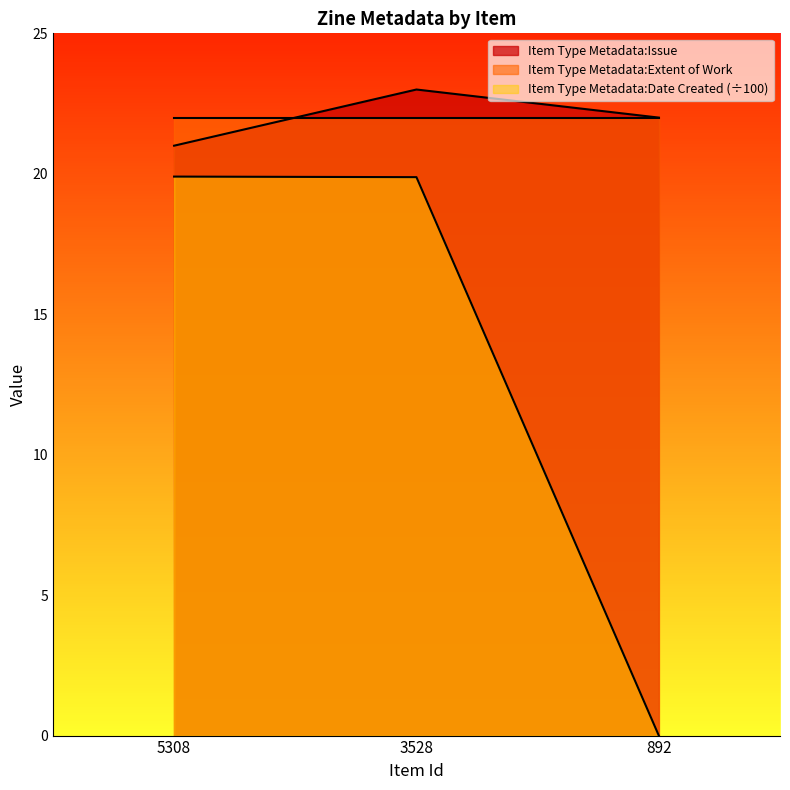

Rank the series at 3528 from highest to lowest value.

Item Type Metadata:Issue, Item Type Metadata:Extent of Work, Item Type Metadata:Date Created (÷100)